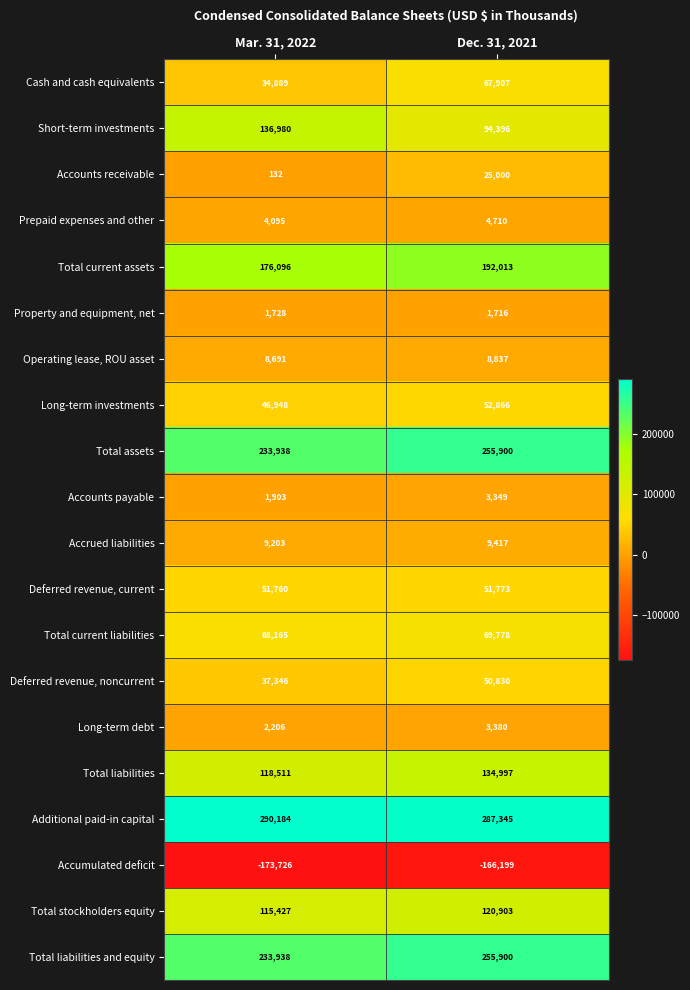

Where is Long-term investments nearest to the value 49907?

Mar. 31, 2022